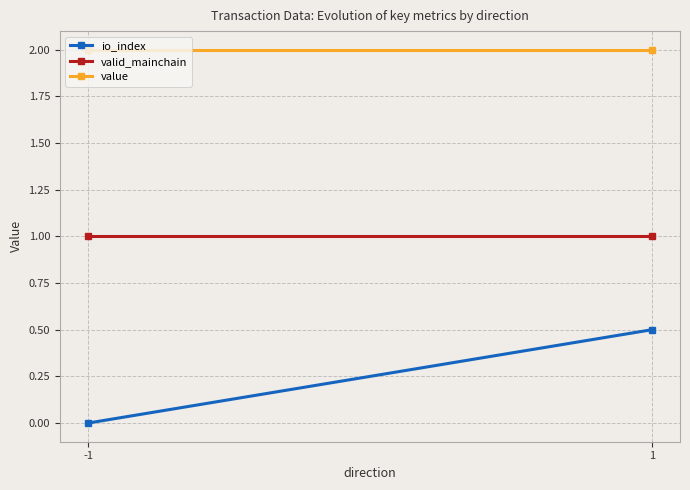

At which category is the sum across all series the highest?

1